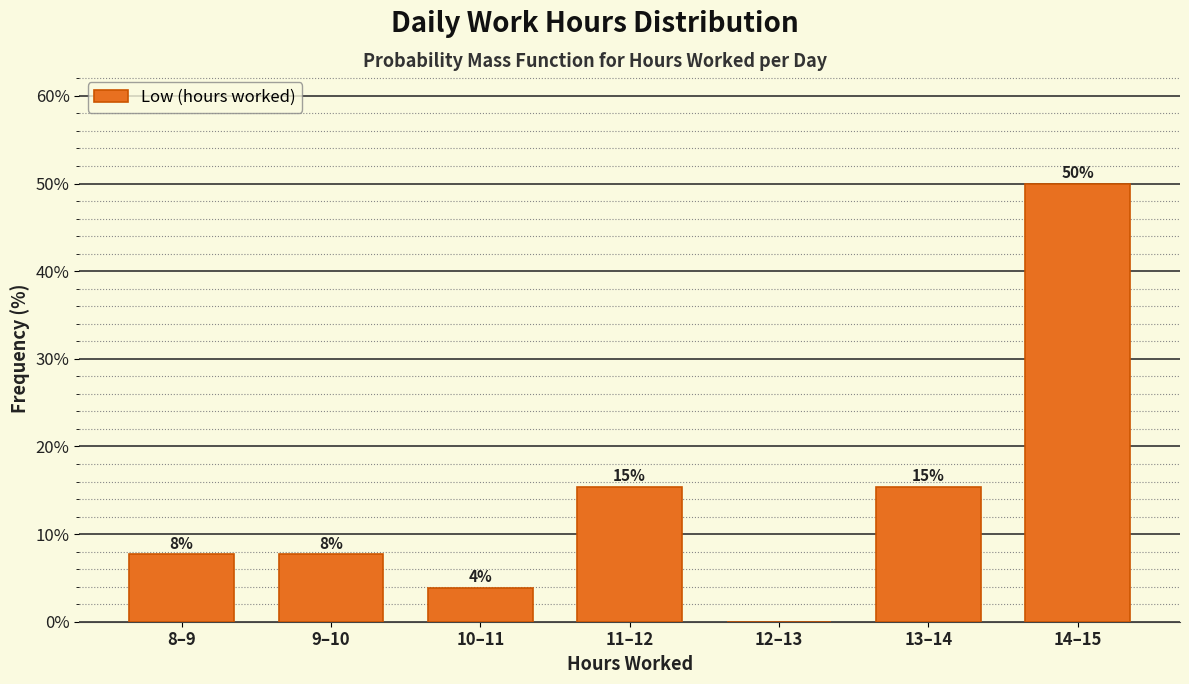

Are the bars horizontal?

No